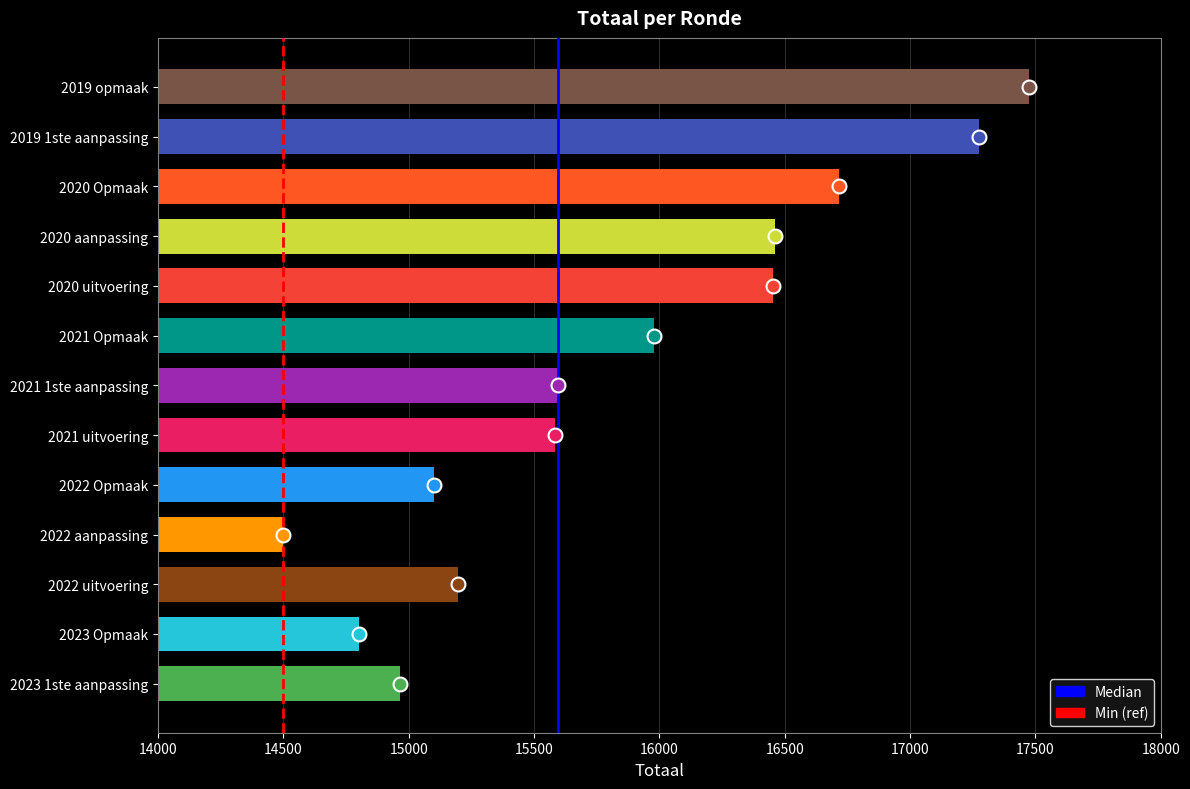

The value at 2020 uitvoering is 6599. True or false?

False